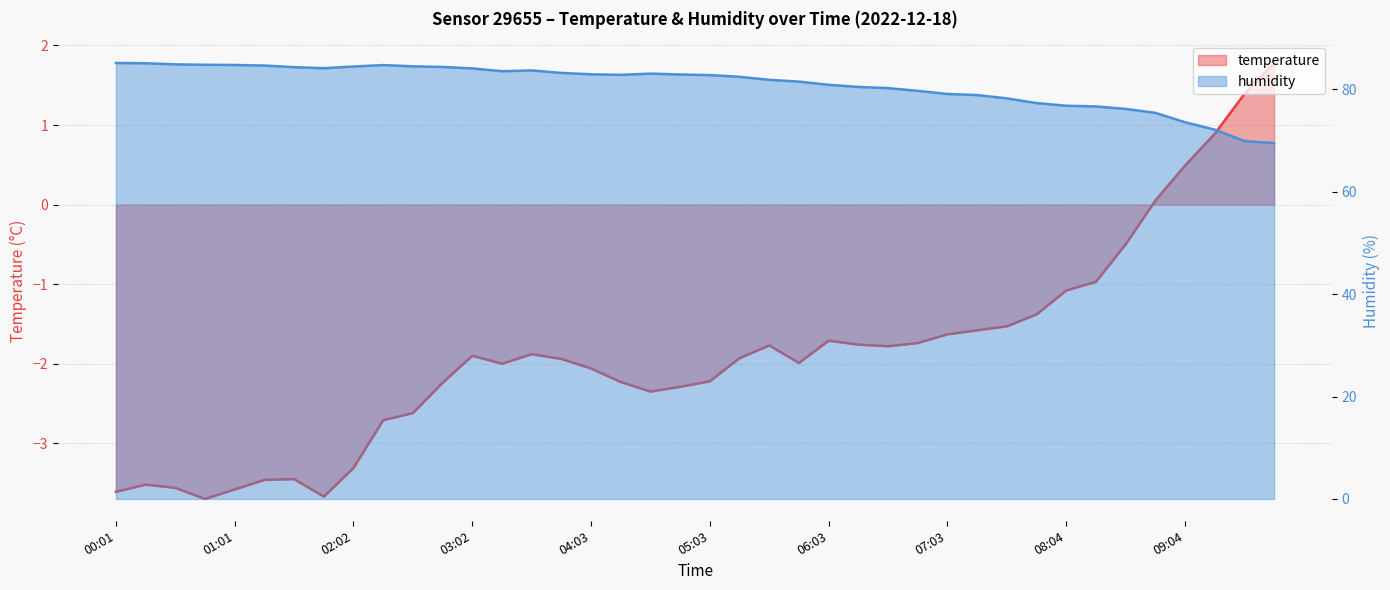

At which label does humidity first exceed 82?

00:01